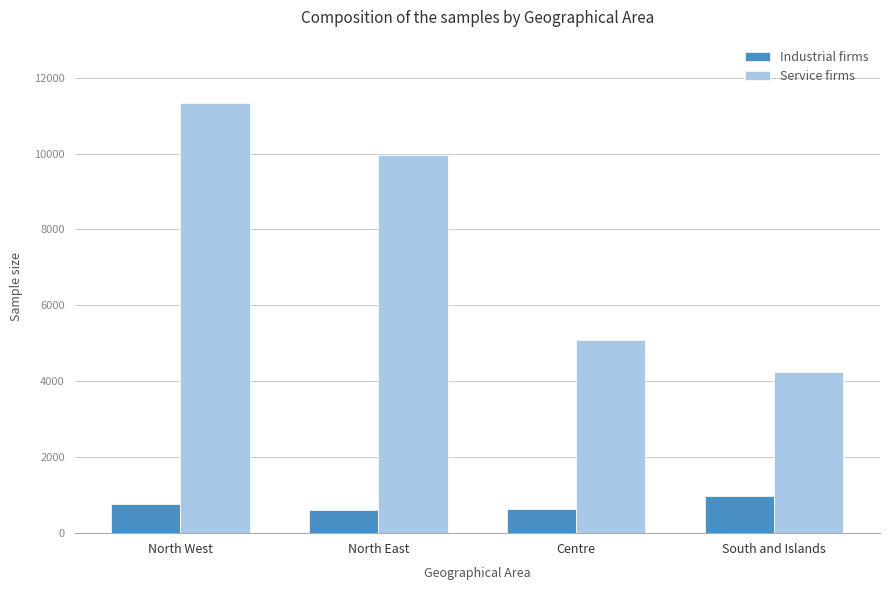

How many data points does each series have?

4